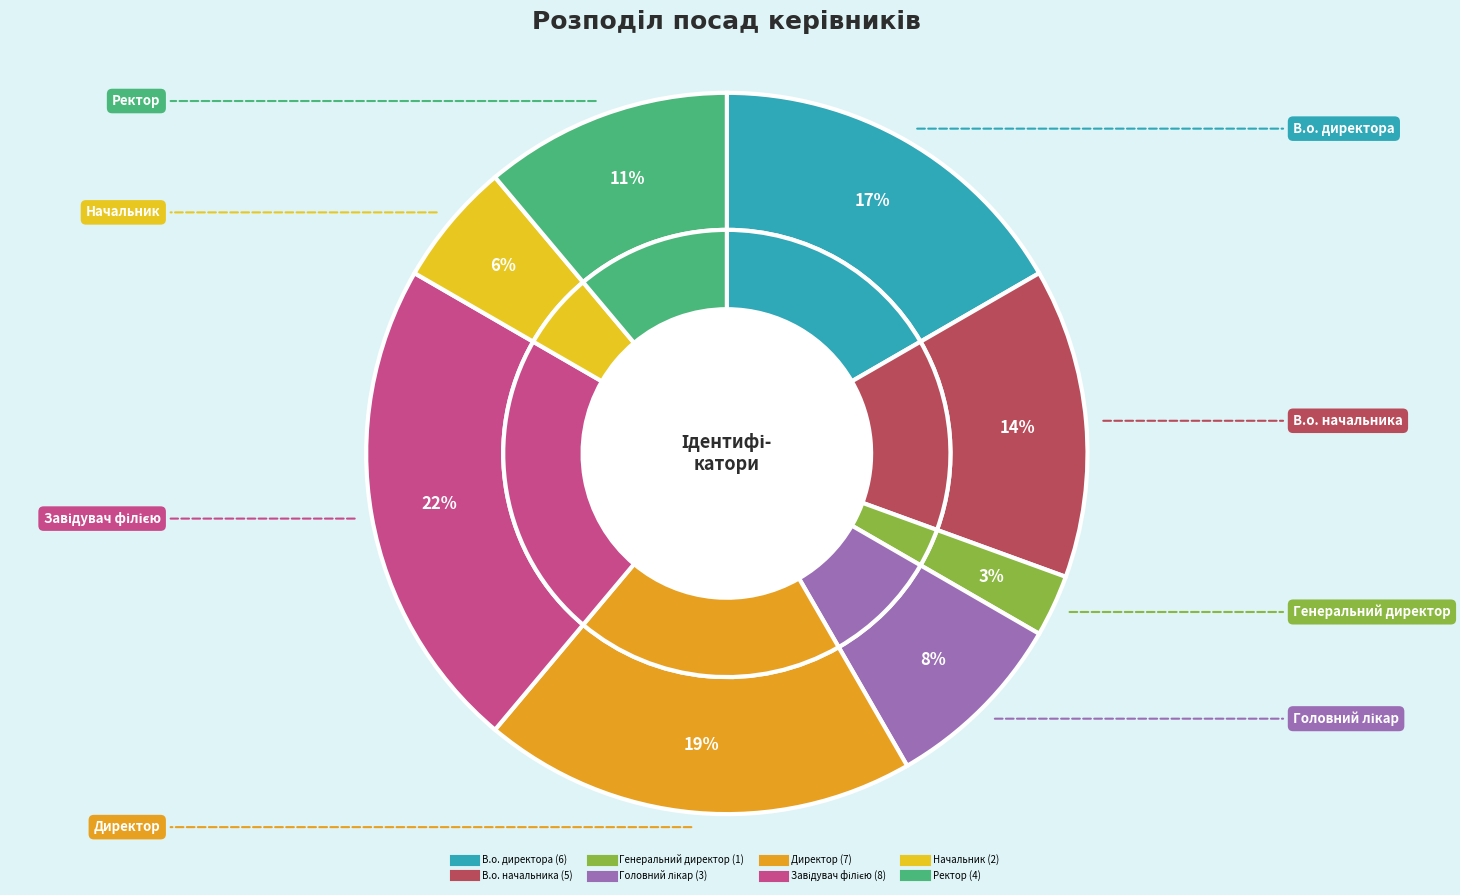

Is Ректор the majority of the pie?

No